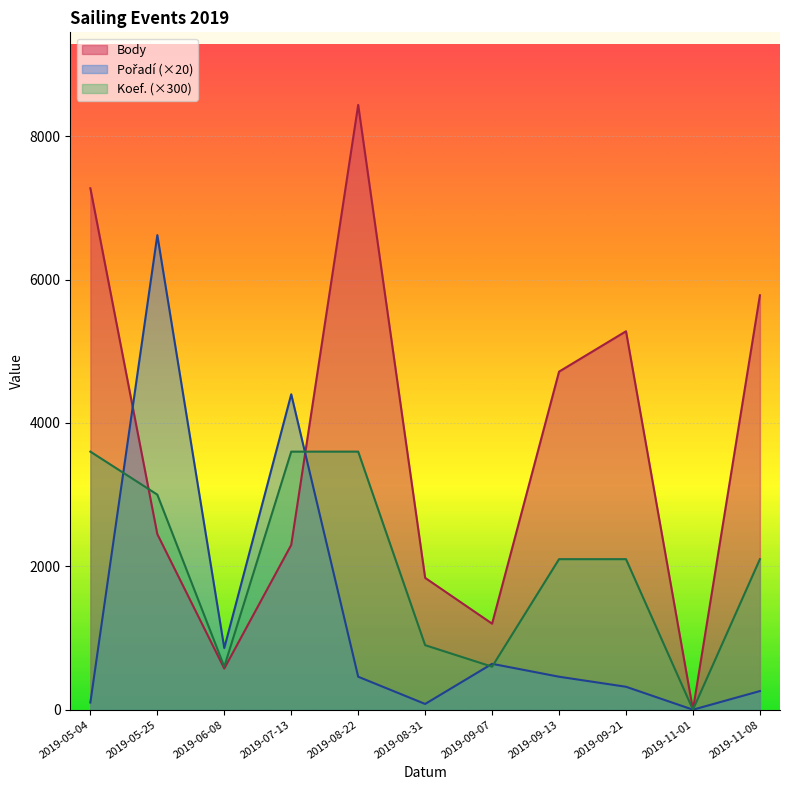

How many interior local valleys does the Pořadí series have?

3